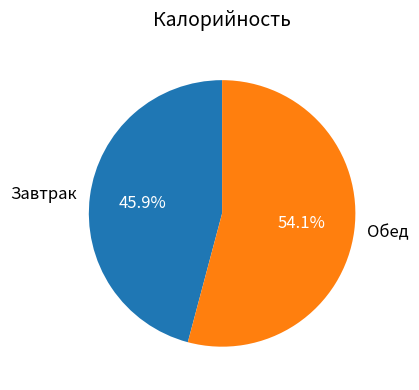

Is it true that Обед is 54% of the pie?

True